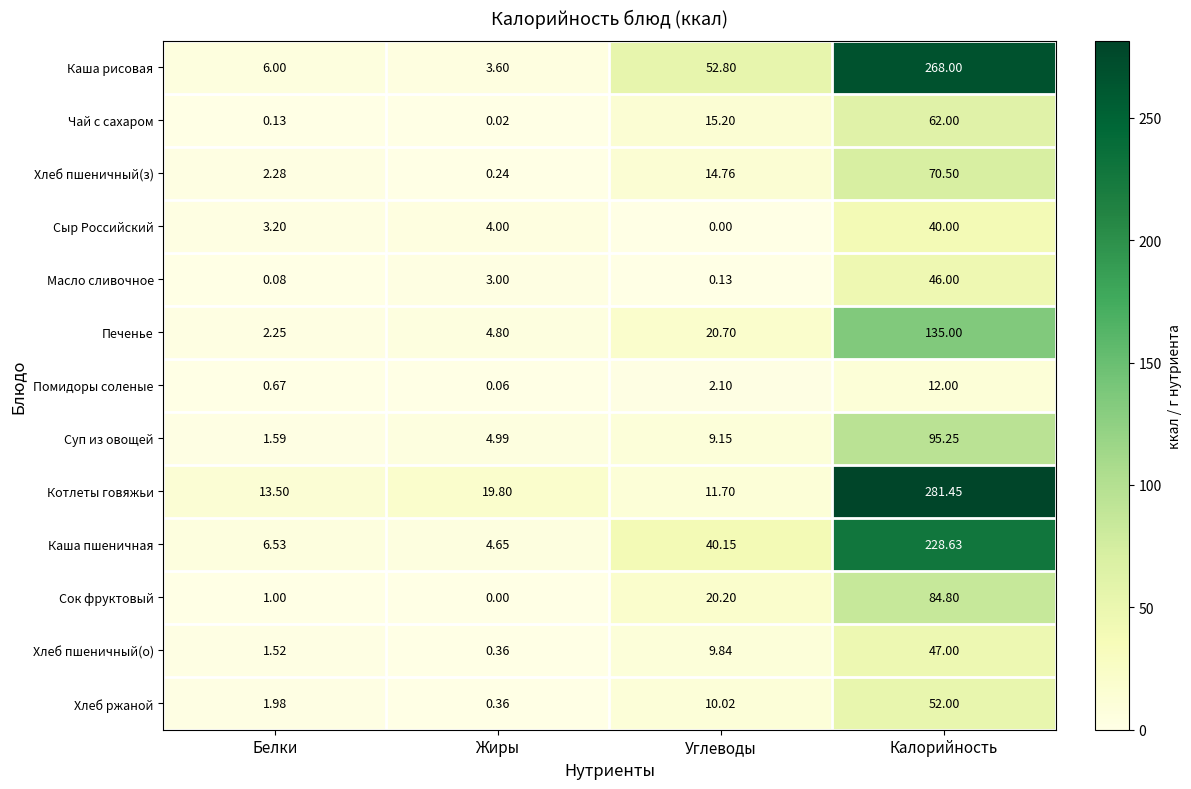

Which series has the widest spread of values?

Котлеты говяжьи